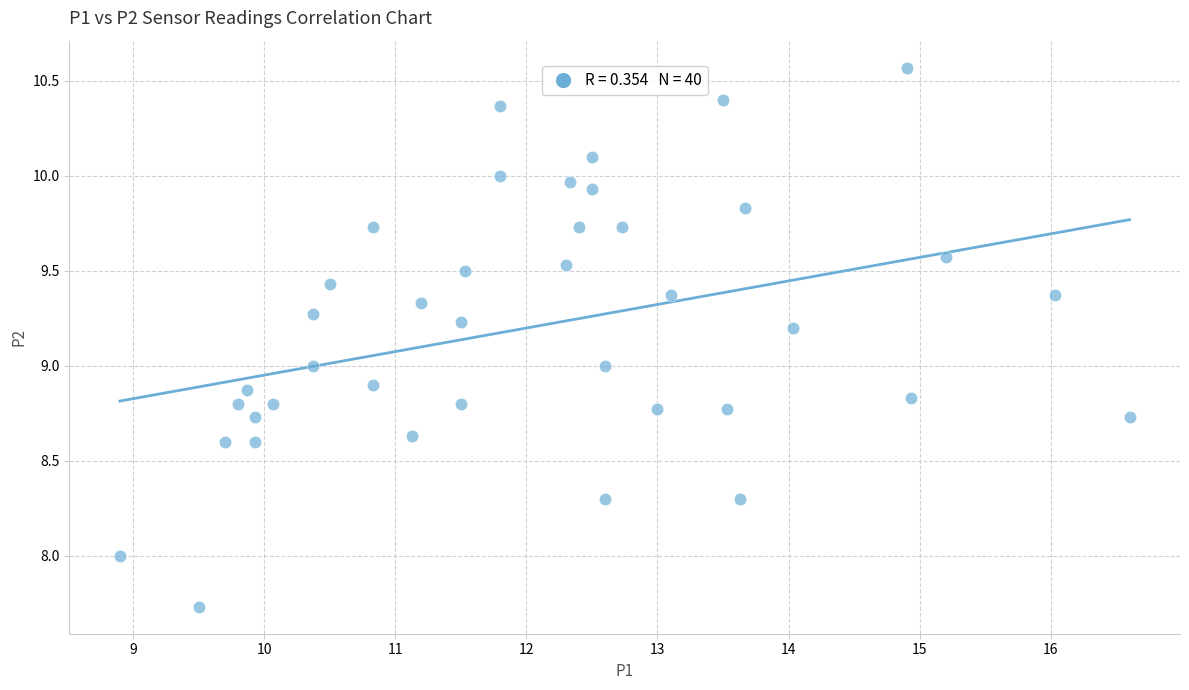

What is the range of X values (max minus min)?

7.7